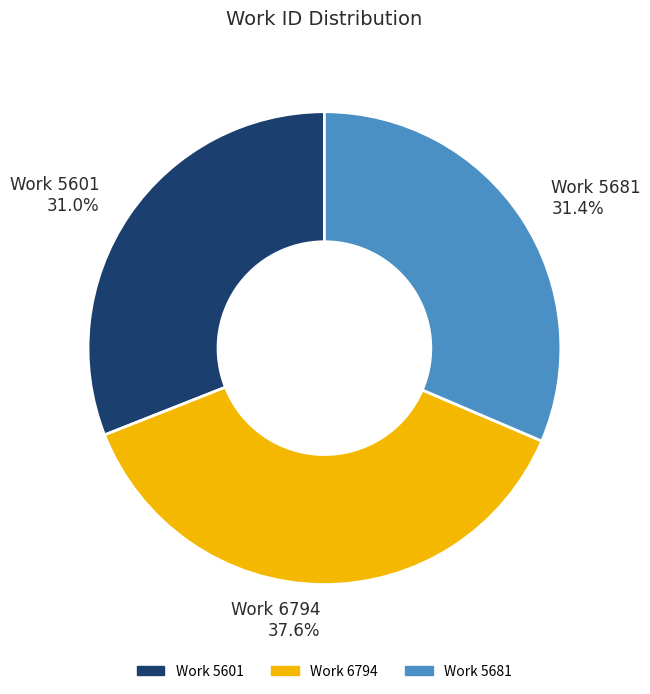

Combined, do Work 5681 and Work 5601 account for over 50%?

Yes